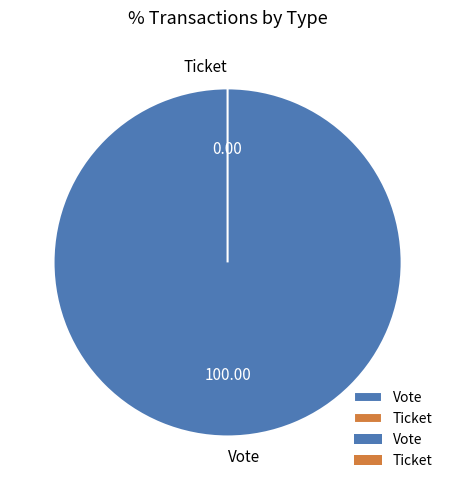

Count the number of slices in the pie.

2